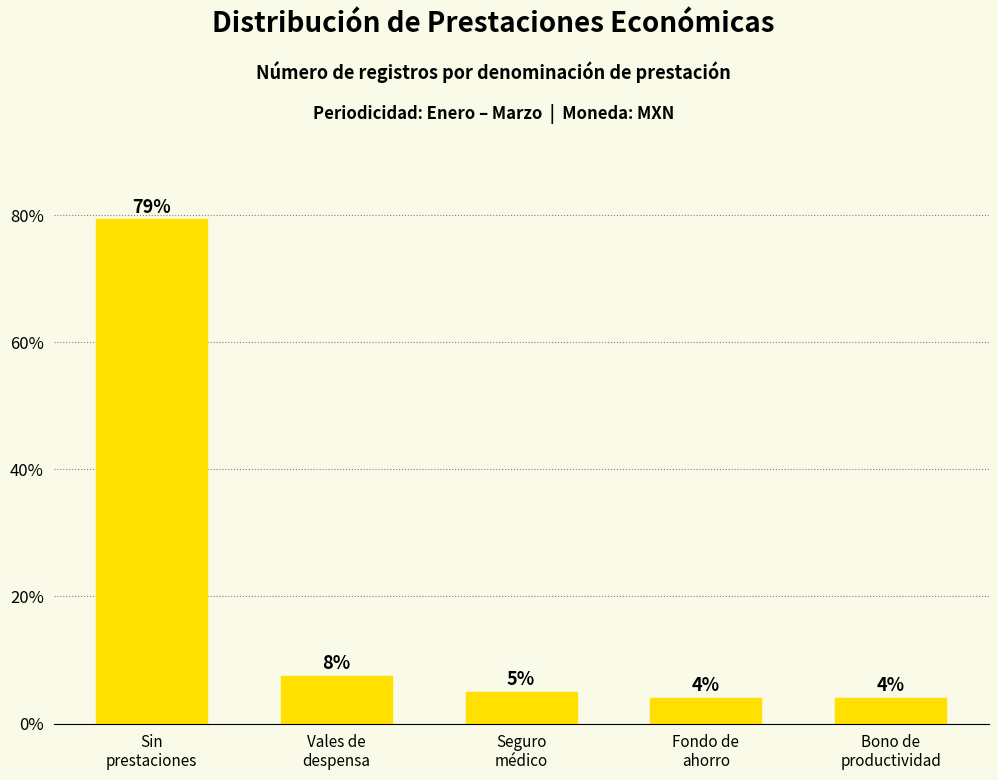

How many values are below 5?

2